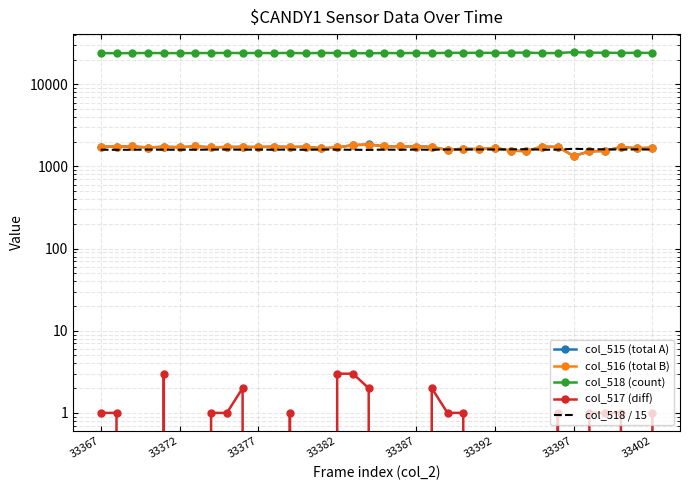

In col_517 (diff), how many points are higher than both neighbors (excluding endpoints)?

5